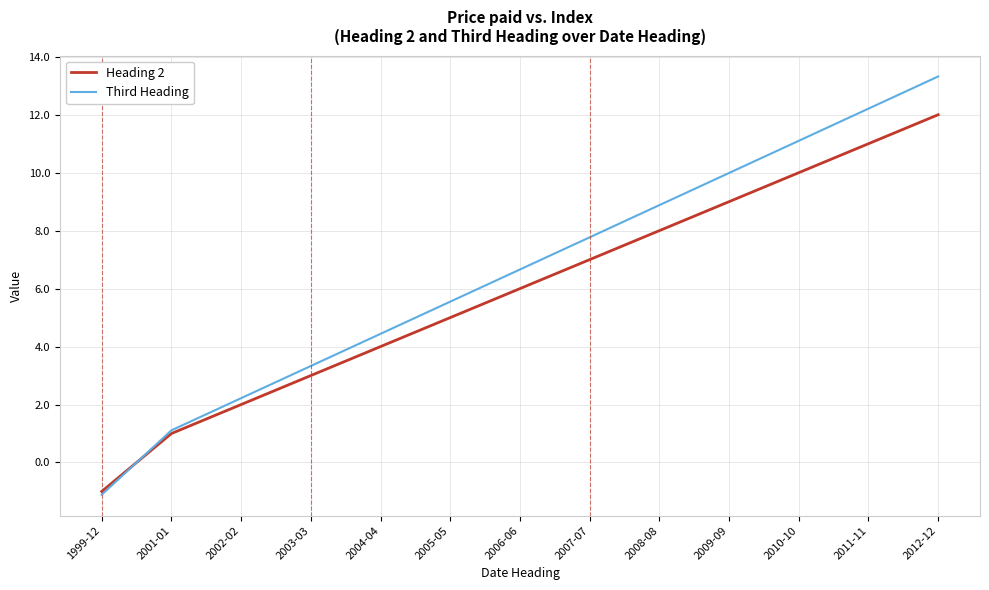

How many distinct data groups are displayed?

2